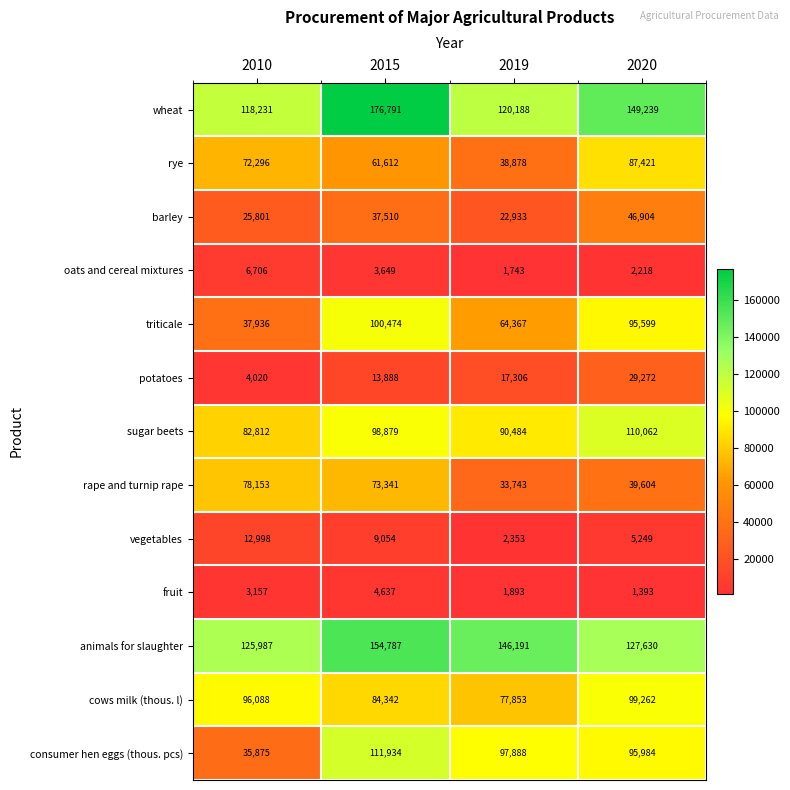

The oats and cereal mixtures series shows 11207 at 2010. True or false?

False